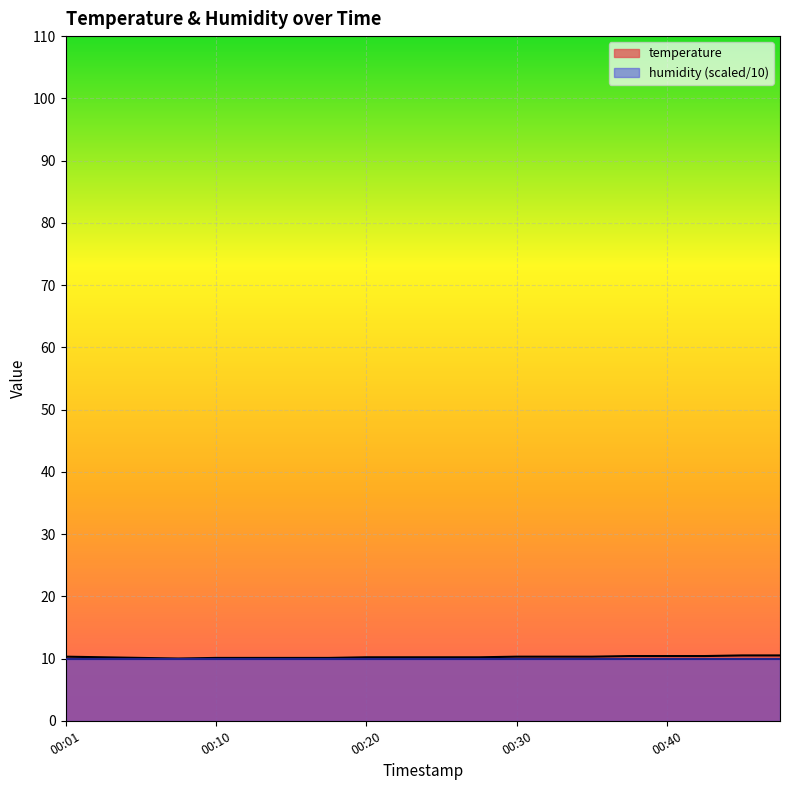

How many lines are shown in the chart?

1